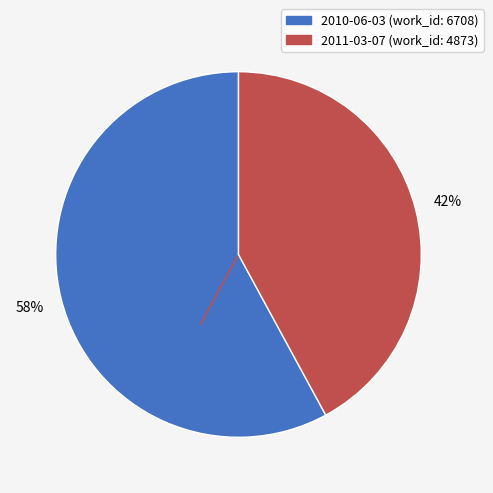

What is the ratio of the value at 2010-06-03 to the value at 2011-03-07?

1.4